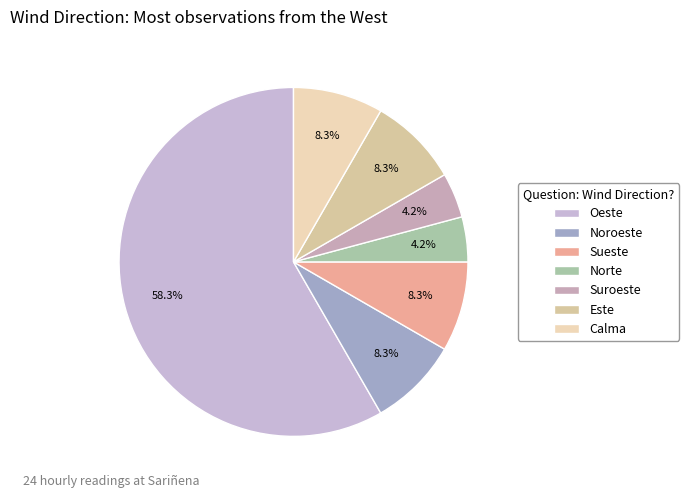

To the nearest percent, what is the average slice percentage?

14%